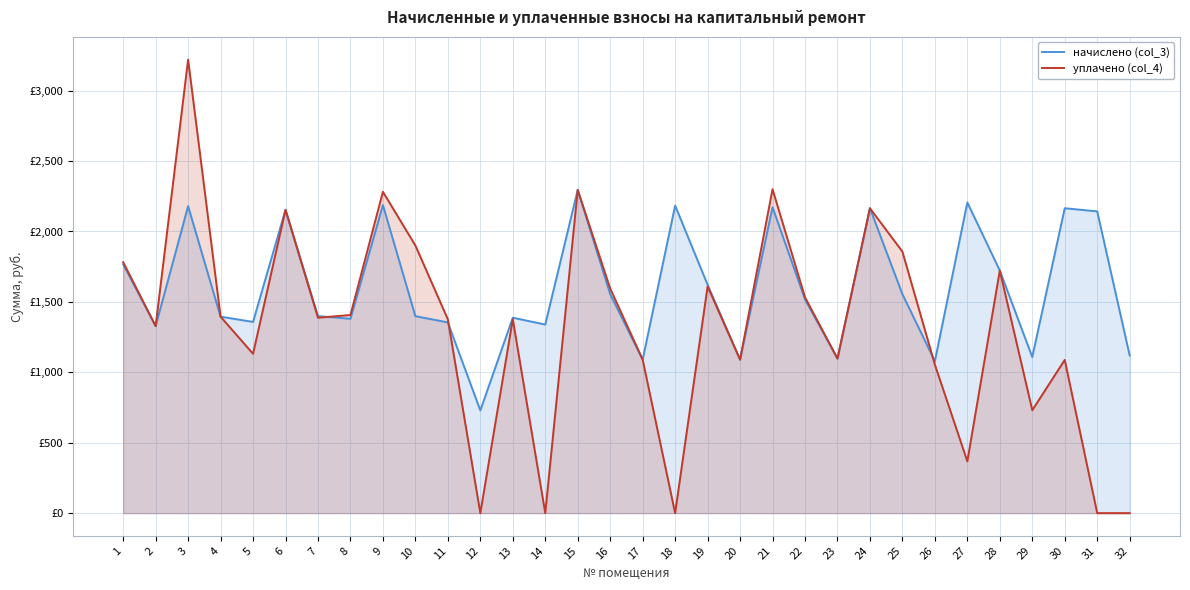

List the labels in order of уплачено (col_4) value, smallest first.

12, 14, 18, 31, 32, 27, 29, 26, 30, 17, 20, 23, 5, 2, 11, 13, 7, 4, 8, 22, 16, 19, 28, 1, 25, 10, 6, 24, 9, 15, 21, 3